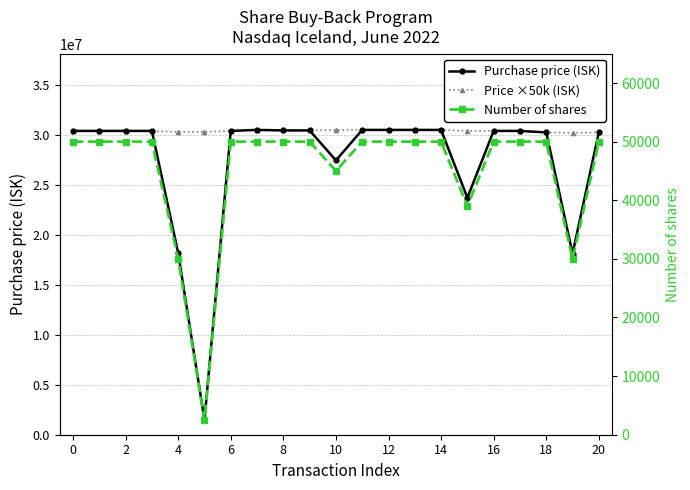

What are all the series names shown in the legend?

Purchase price (ISK), Price ×50k (ISK), Number of shares